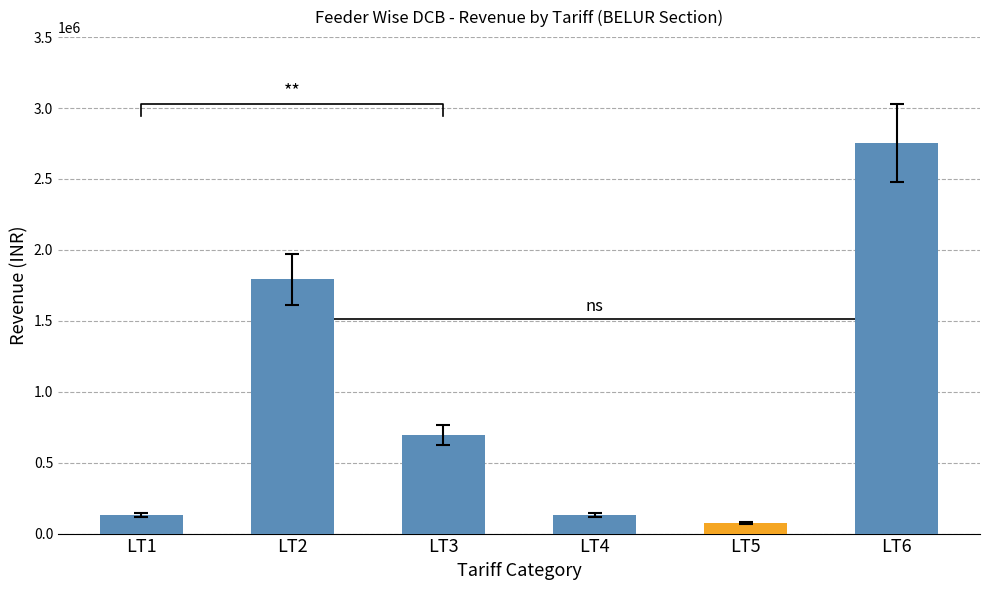

What is the difference between the values at LT6 and LT4?

2619665.8